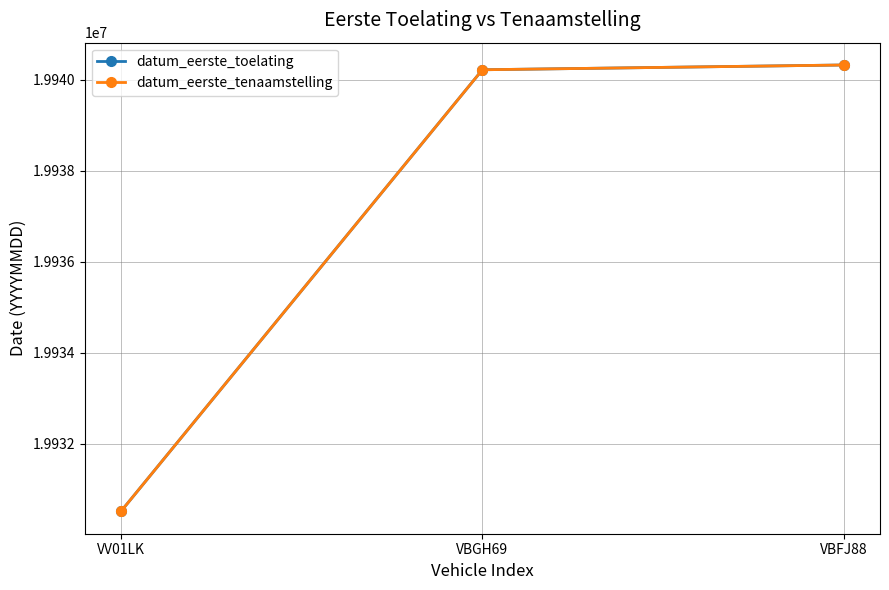

Does the chart have visible grid lines?

Yes